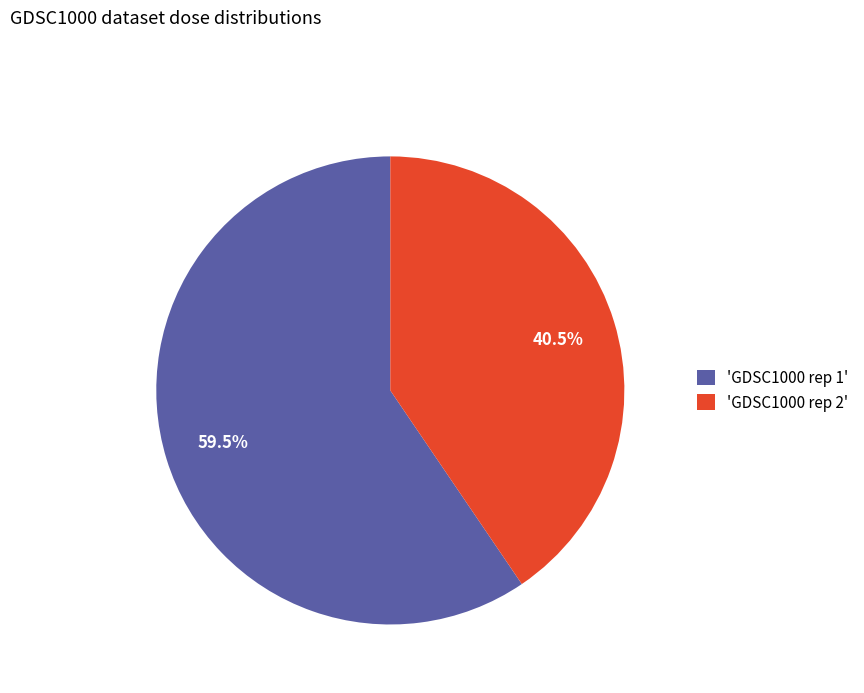

Which category has the biggest portion of the pie?

'GDSC1000 rep 1'